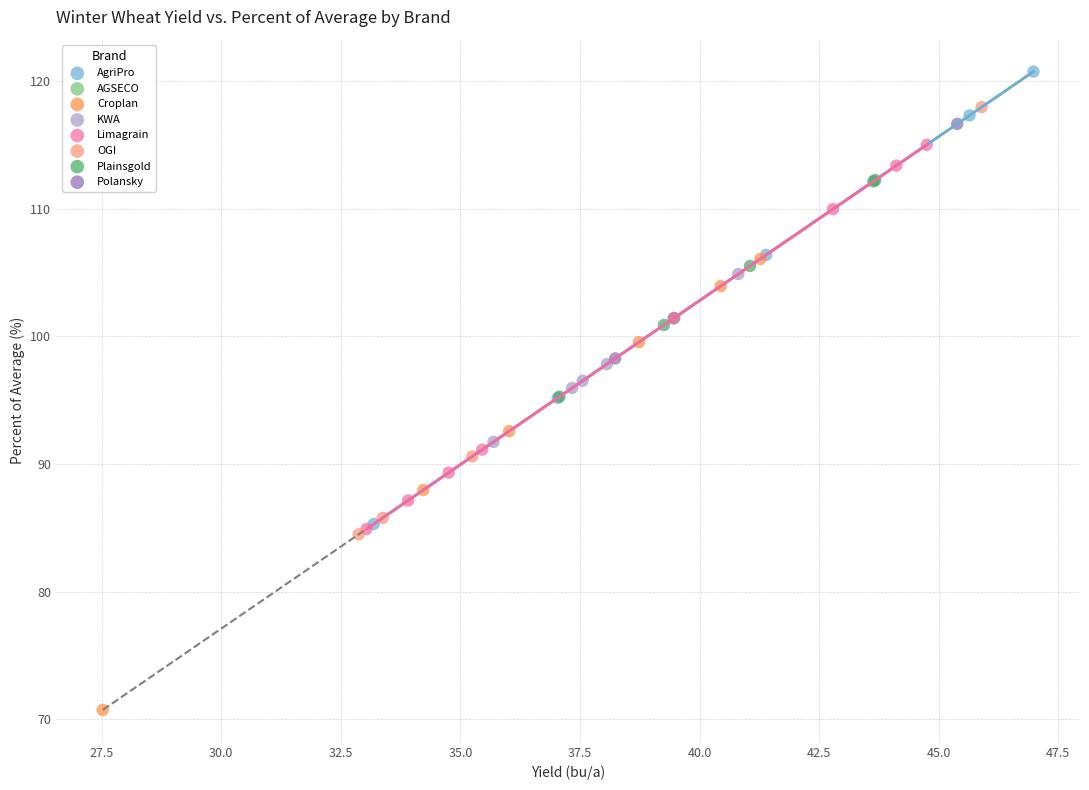

What are all the series names shown in the legend?

AgriPro, AGSECO, Croplan, KWA, Limagrain, OGI, Plainsgold, Polansky